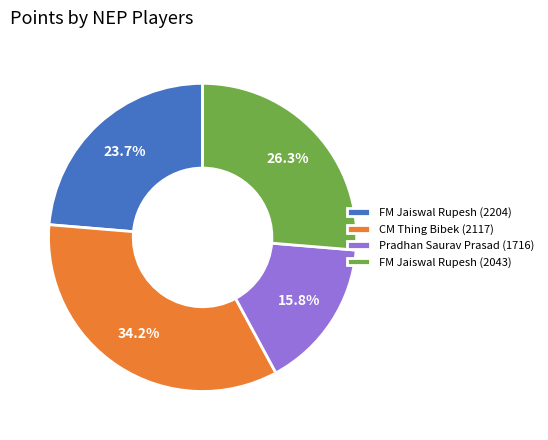

Between Pradhan Saurav Prasad (1716) and FM Jaiswal Rupesh (2204), which is larger?

FM Jaiswal Rupesh (2204)